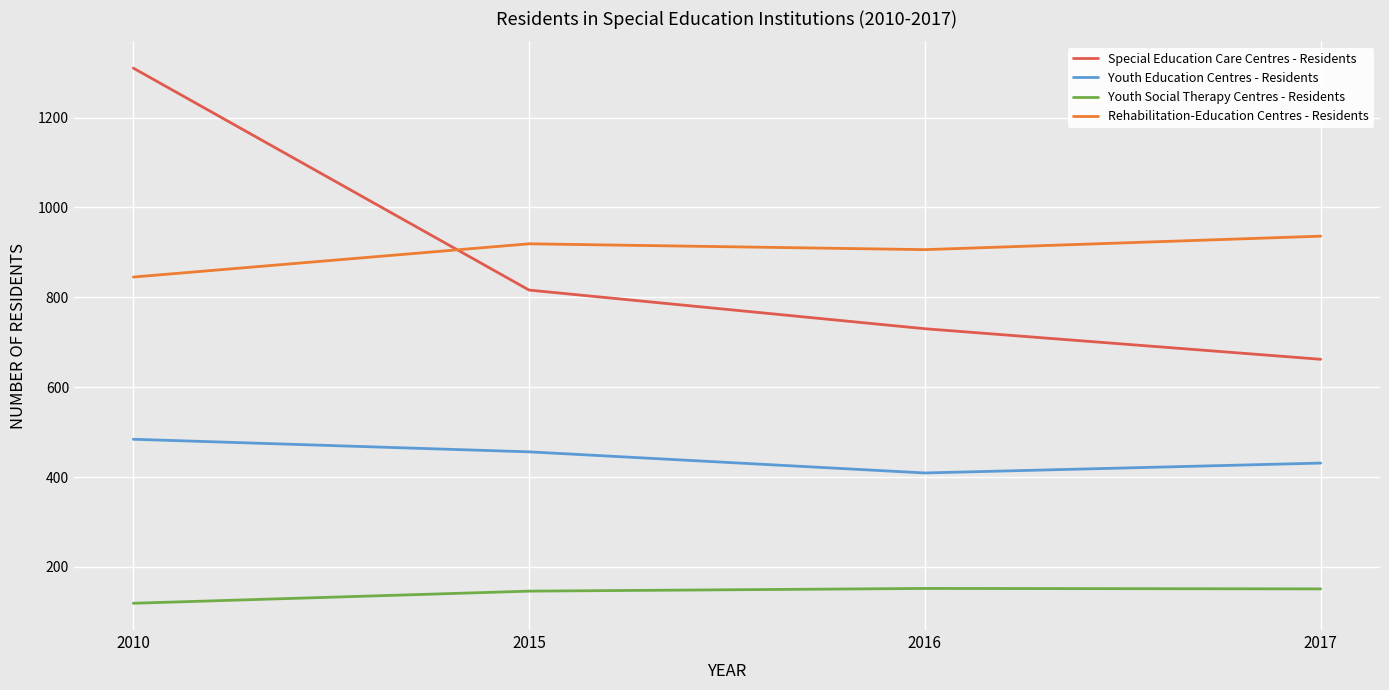

Where is the first local minimum for Youth Education Centres - Residents?

2016